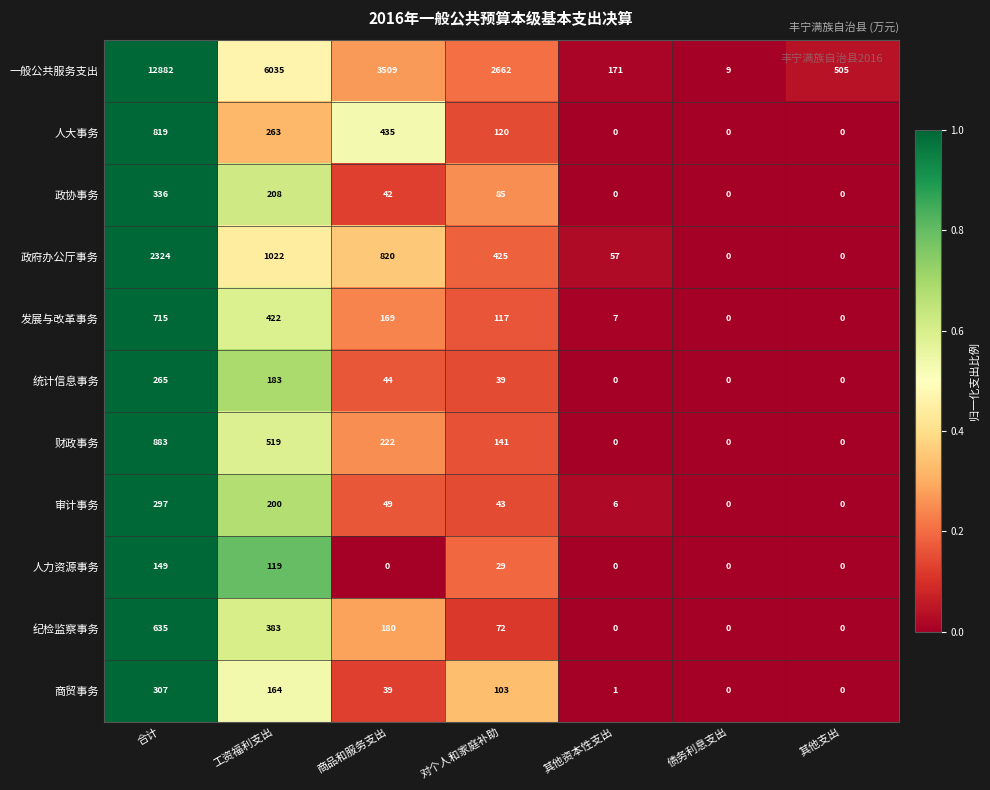

At which label is 商贸事务 closest to 153?

工资福利支出